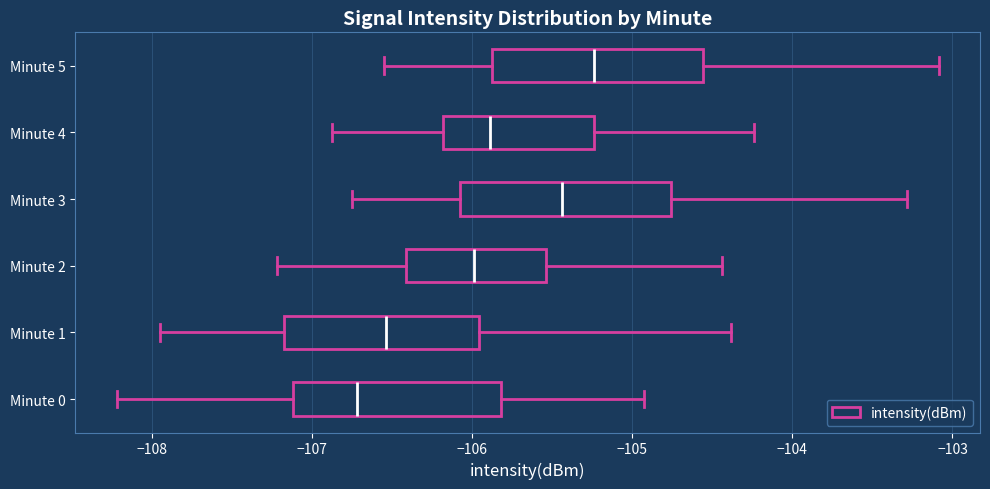

Where is the left edge of the box for Minute 4 on the x-axis? The values are not printed on the chart, so give them approximately, as read against the axis.

-106.2